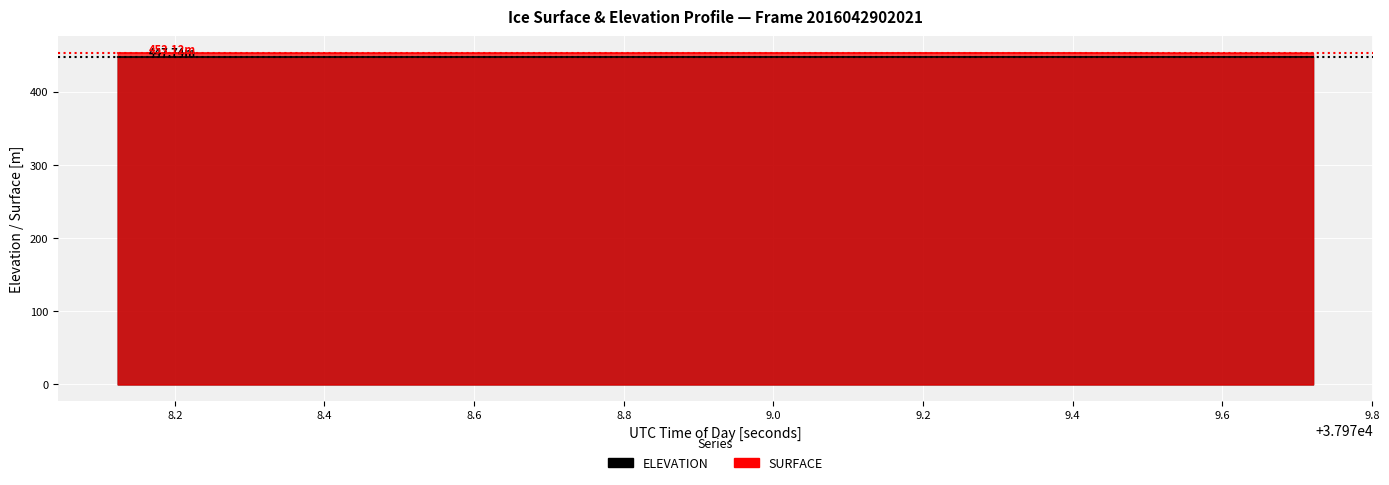

True or false: SURFACE has a value of 121.1 at 37979.2296.

False